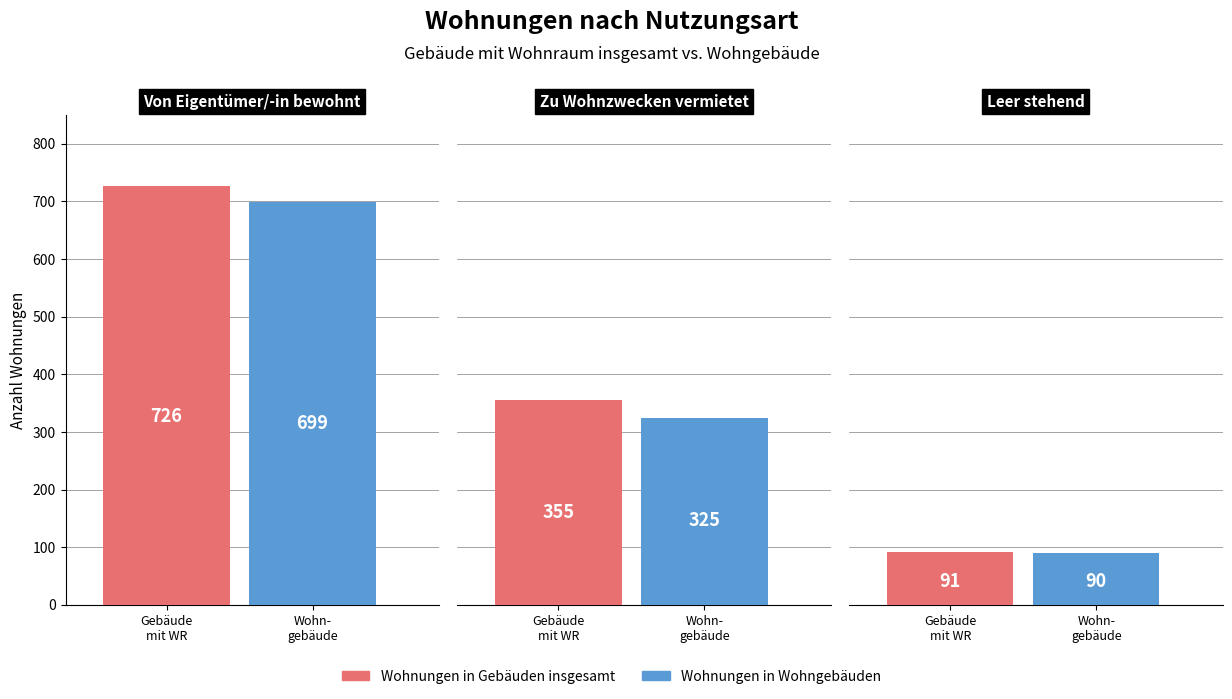

Reading right to left, what are all the values shown in this chart?

Wohnungen in Gebäuden insgesamt: Leer stehend=91	Zu Wohnzwecken vermietet=355	Von Eigentümer/-in bewohnt=726
Wohnungen in Wohngebäuden: Leer stehend=90	Zu Wohnzwecken vermietet=325	Von Eigentümer/-in bewohnt=699